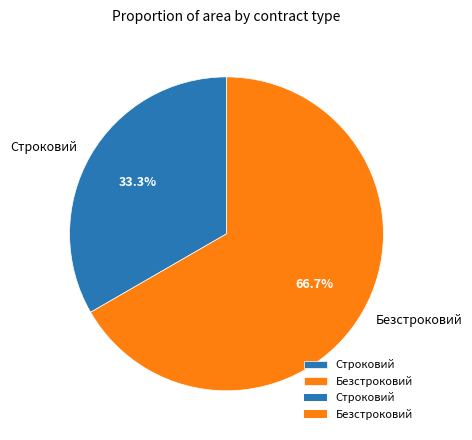

Count the number of slices in the pie.

2